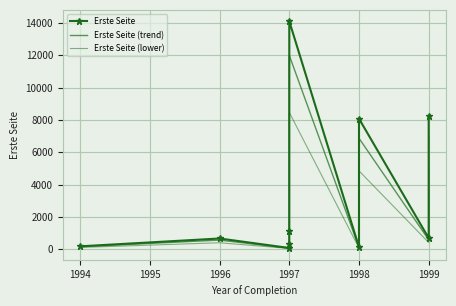

What is the average value of the Erste Seite (lower) series?

2014.3